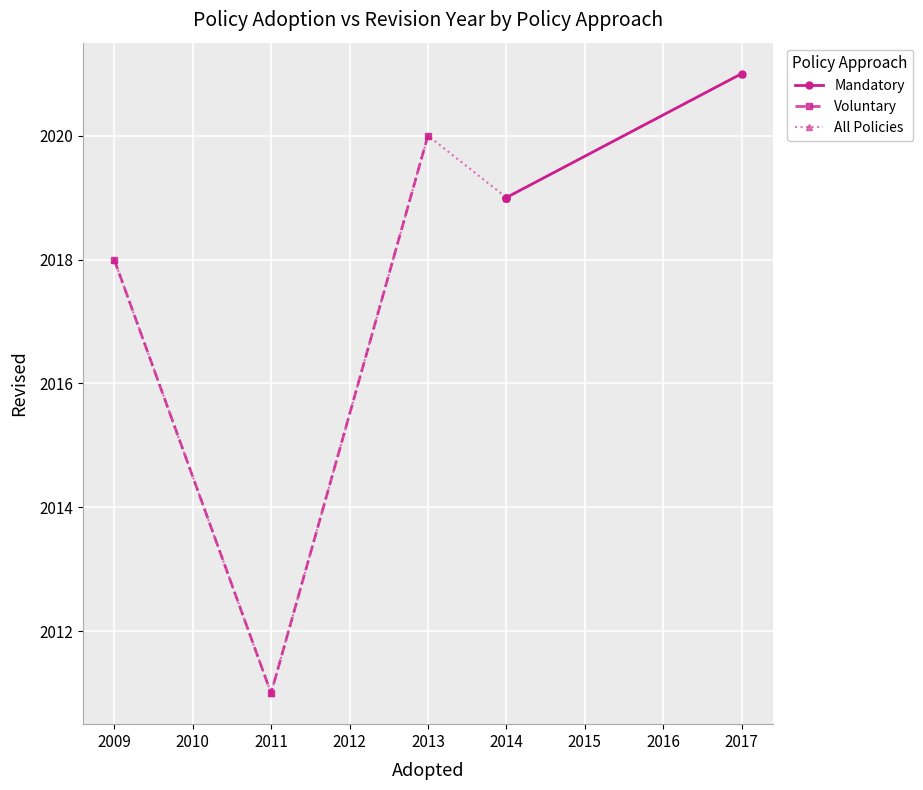

What is the sum of the values at Mandatory and 2?

4038